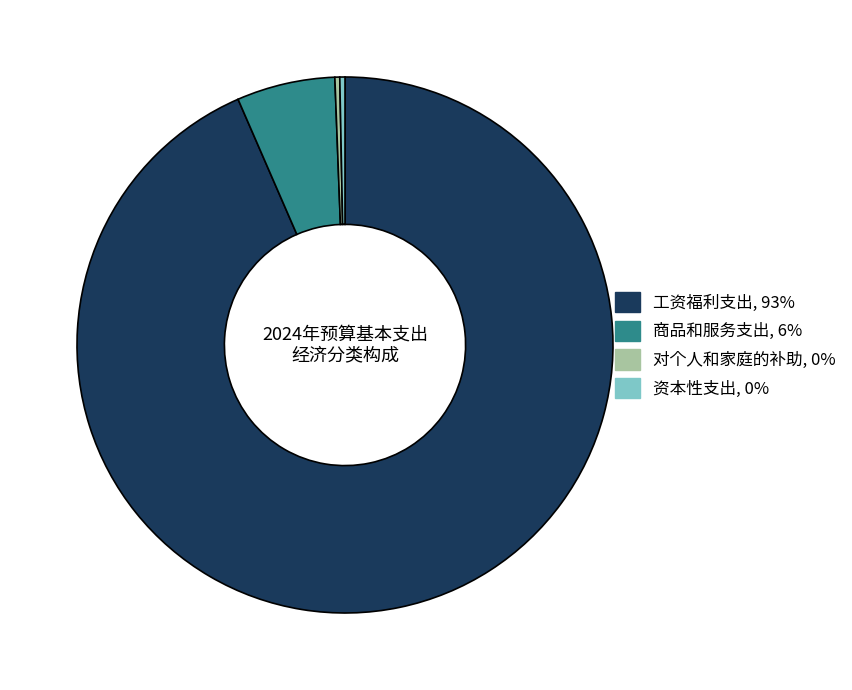

How many slices are in this pie chart?

4